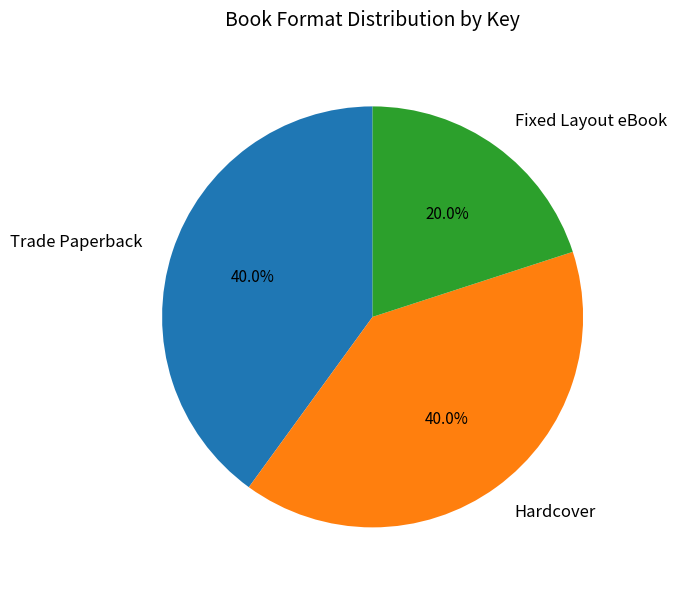

Is there any slice that represents more than half of the pie?

No